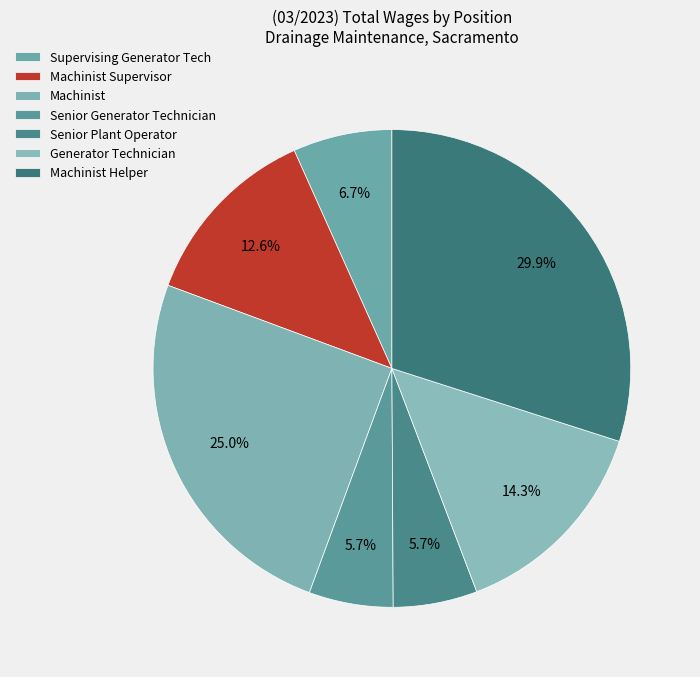

To the nearest percent, what is the average slice percentage?

14%